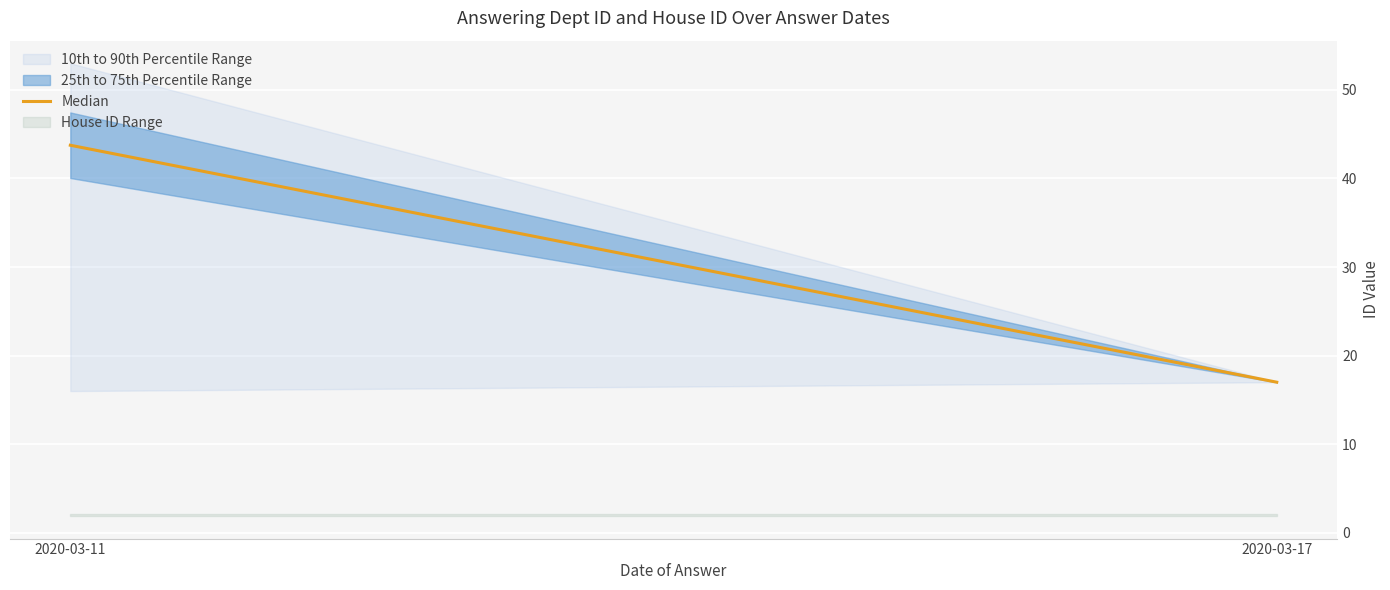

At which category does the chart reach its minimum across all series?

2020-03-17